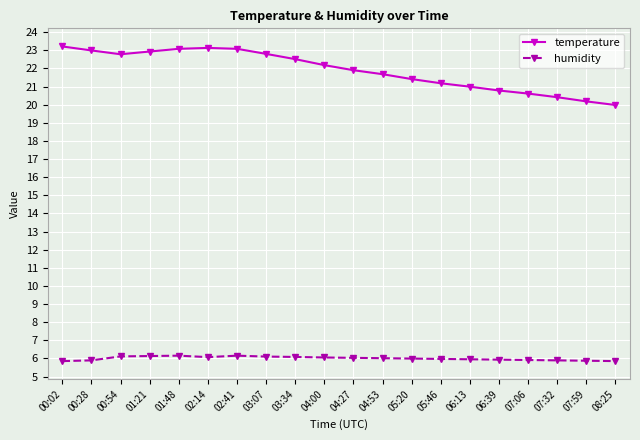

What is the difference between the highest and lowest values at 07:06?

14.7